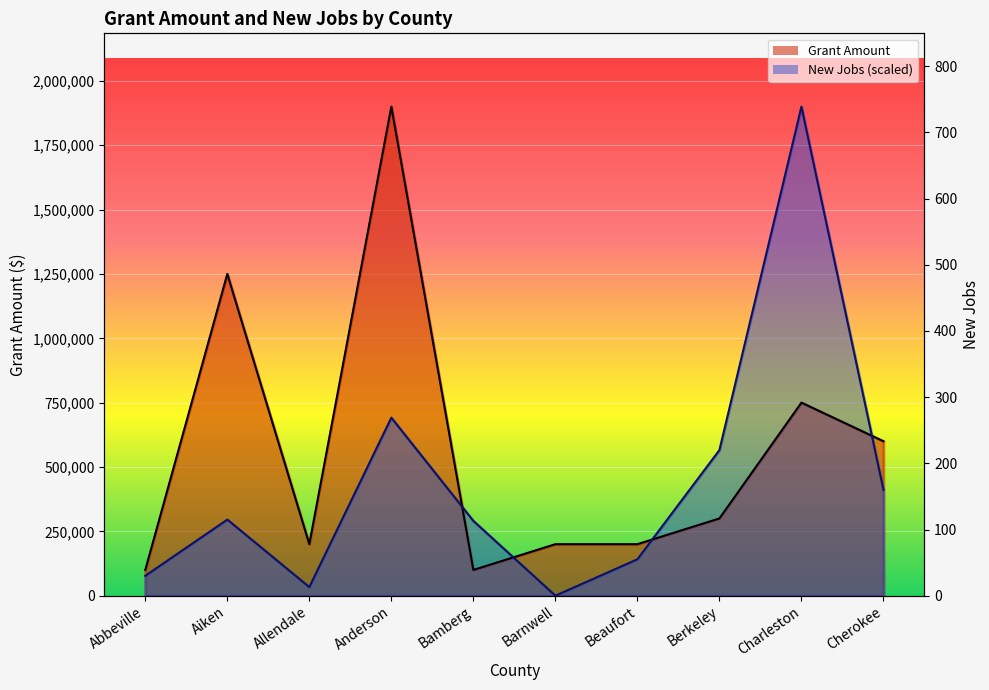

True or false: New Jobs and Grant Amount cross at least once.

True